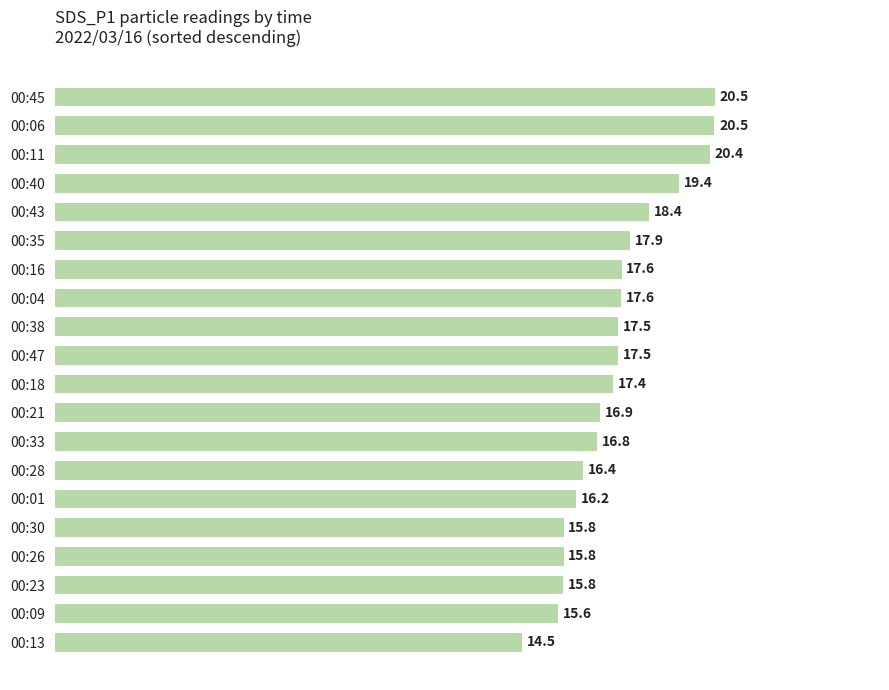

What is the difference between the maximum and minimum values?

6.0